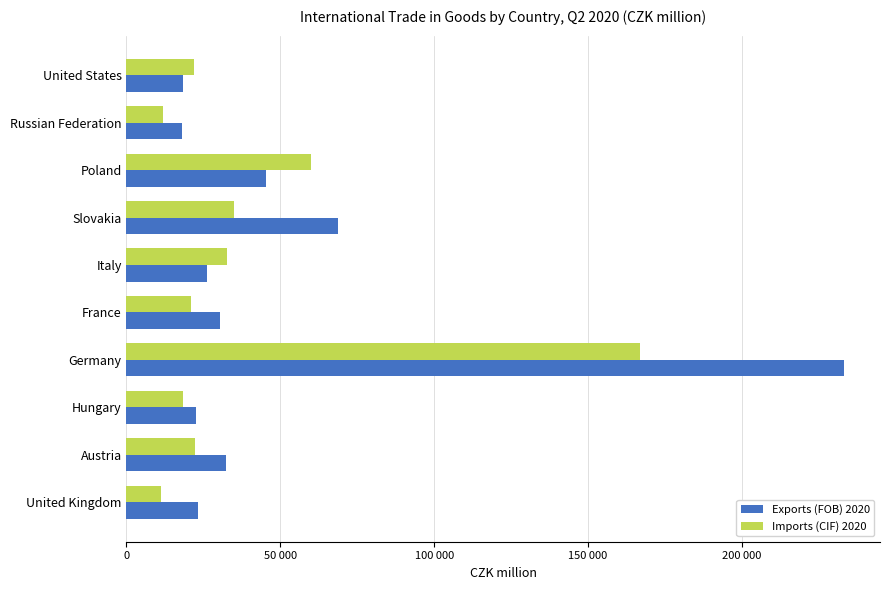

What is the minimum value for Imports (CIF) 2020?

11058